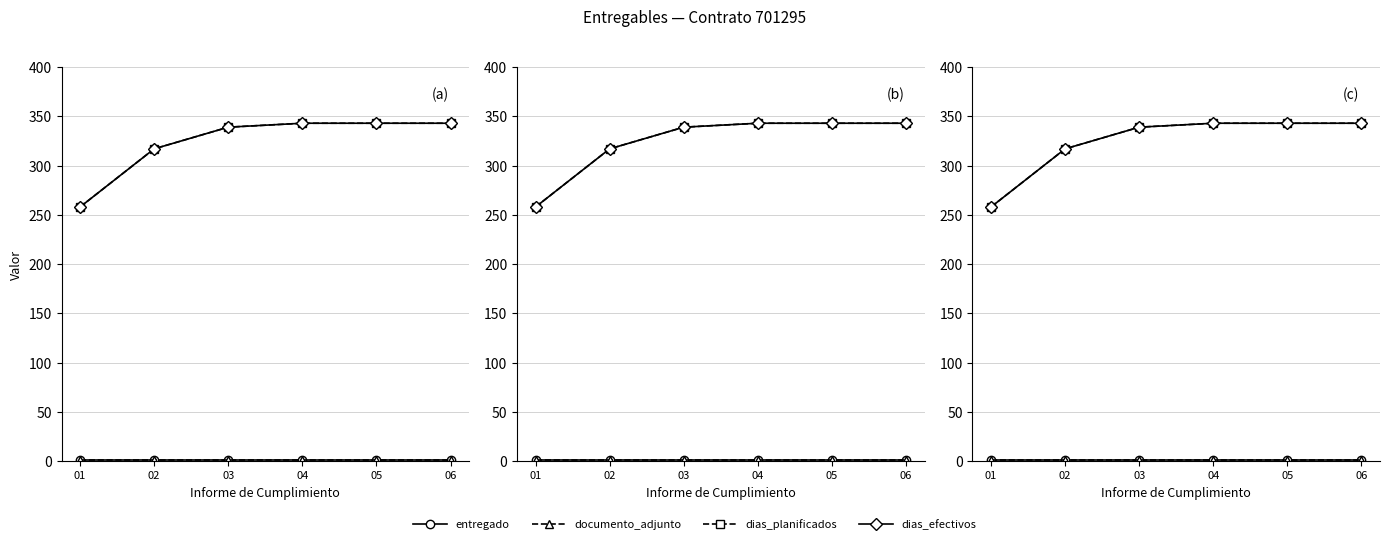

At 01, list the series in order from smallest to largest.

entregado, documento_adjunto, dias_planificados, dias_efectivos